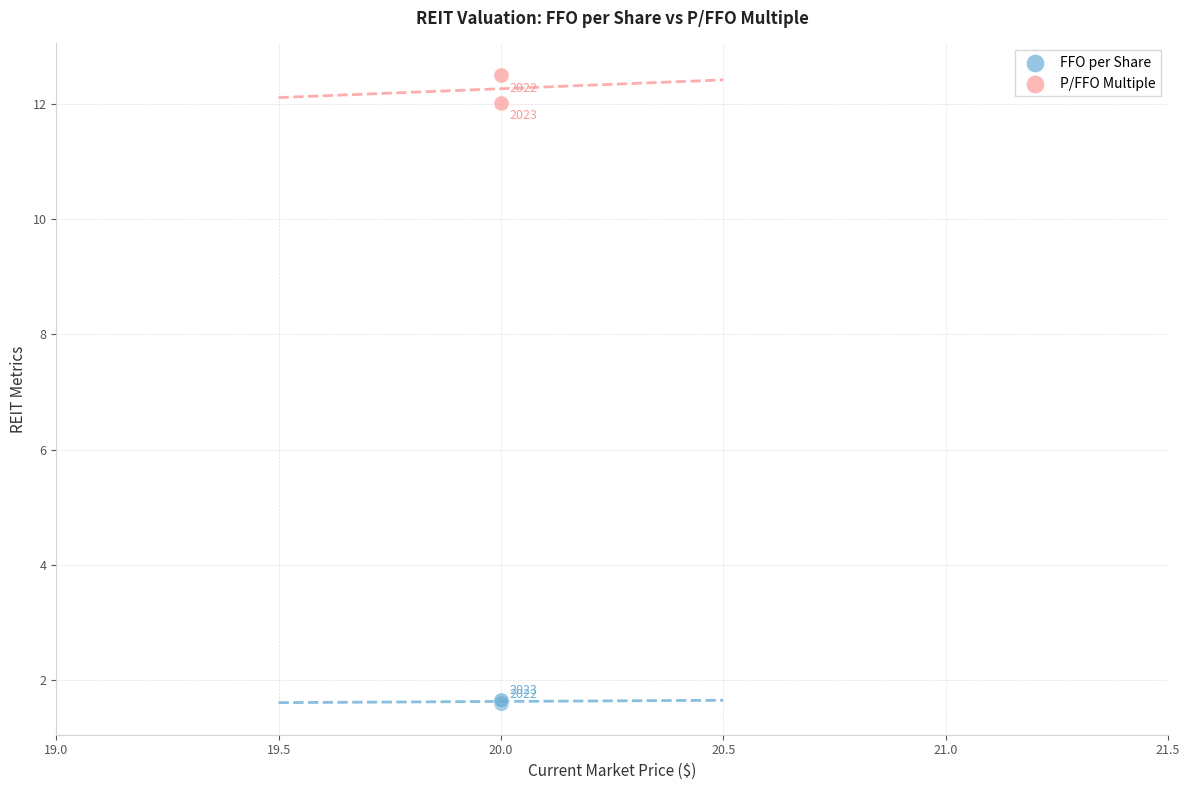

Which series reaches the minimum Y coordinate?

FFO per Share